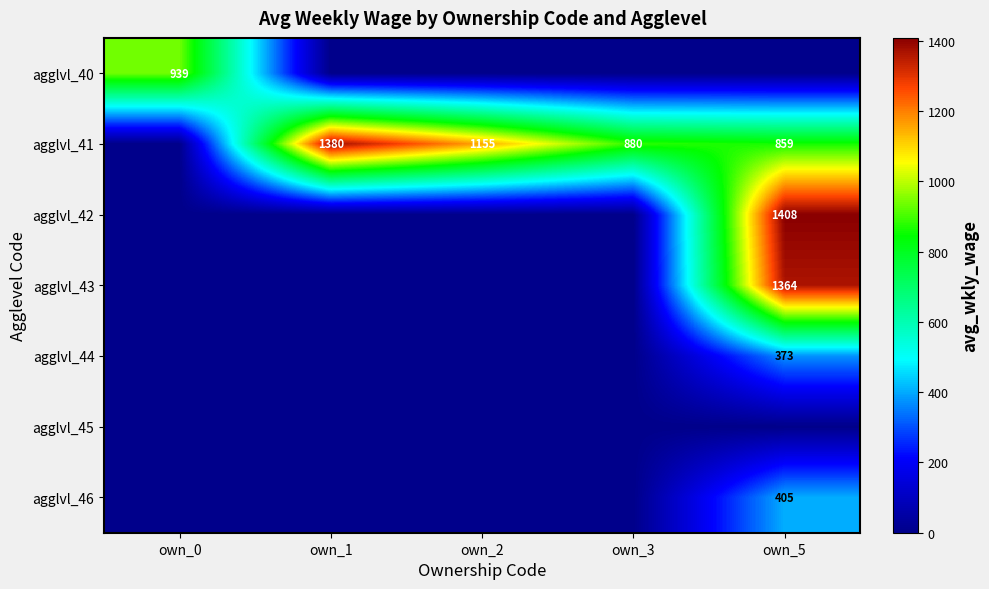

Which category has the highest value in the agglvl_40 series?

own_0